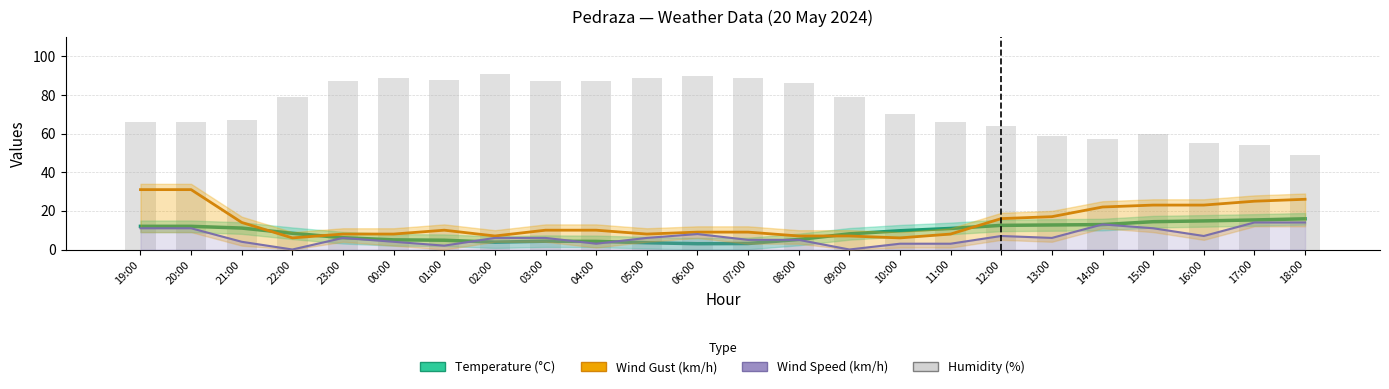

Between 16:00 and 18:00, which series saw the biggest shift?

Wind Speed (km/h)